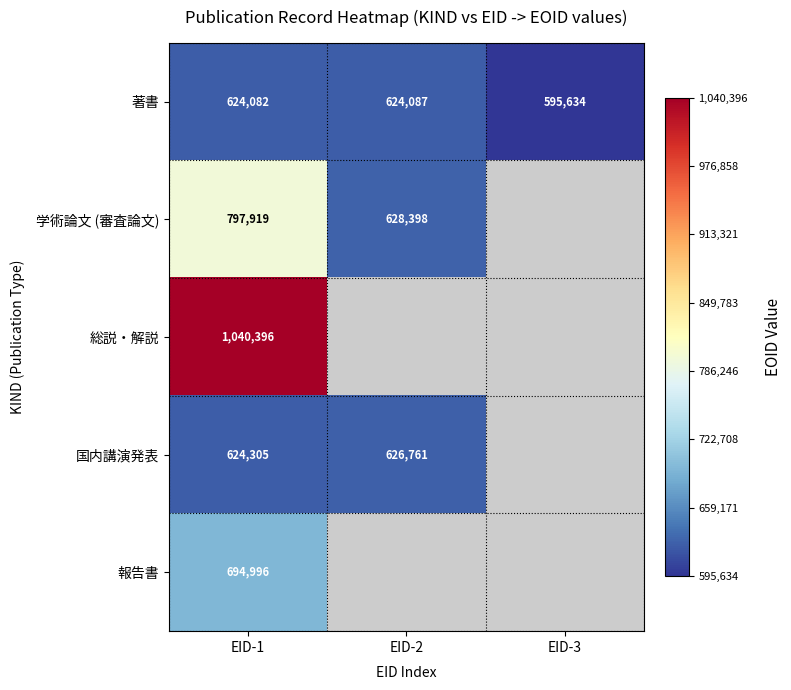

At how many categories does at least one series exceed 964597?

1